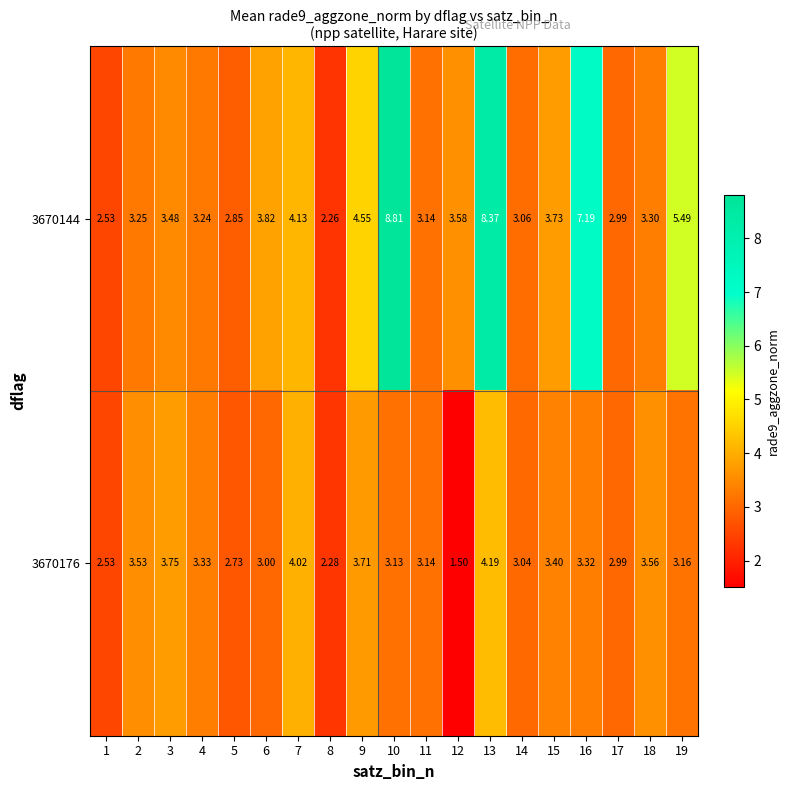

Is the value of 3670144 at 9 greater than the value of 3670176 at 4?

Yes